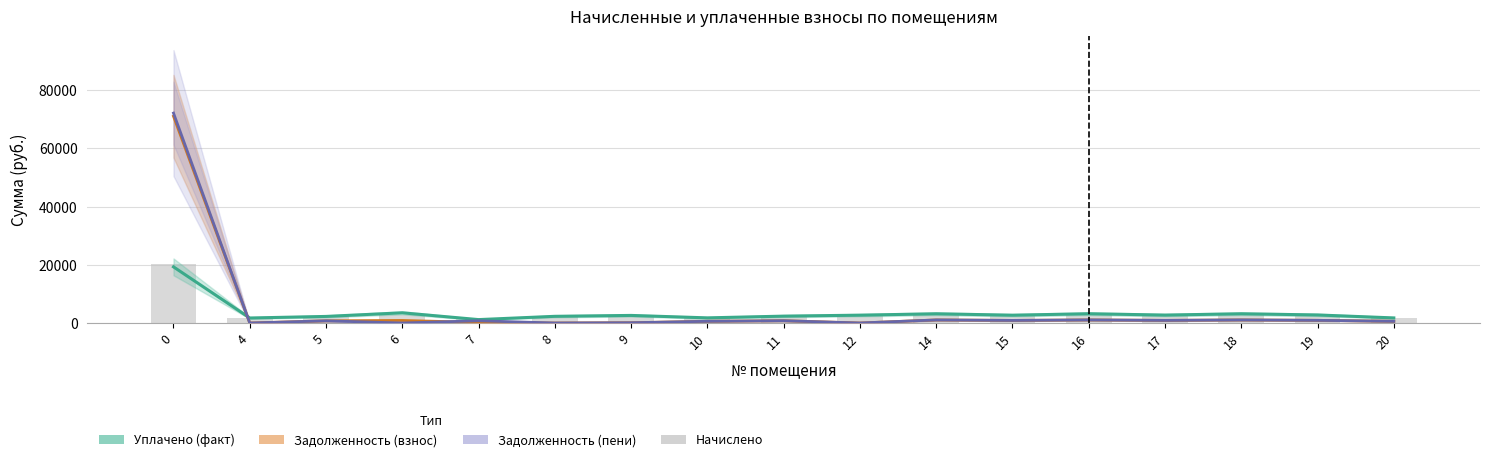

What is the sum of the Задолженность (пени) values at 5 and 17?

1660.4